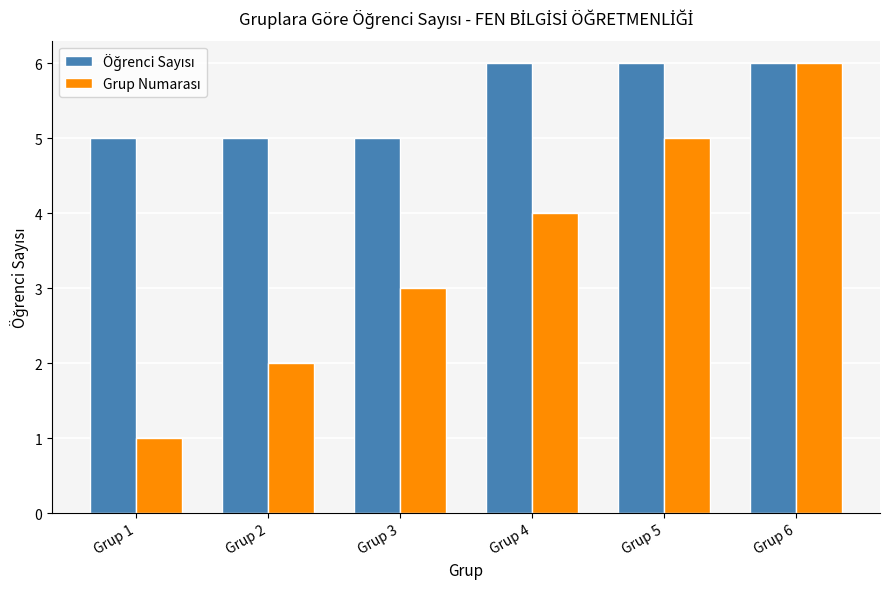

At which category does the chart reach its minimum across all series?

Grup 1